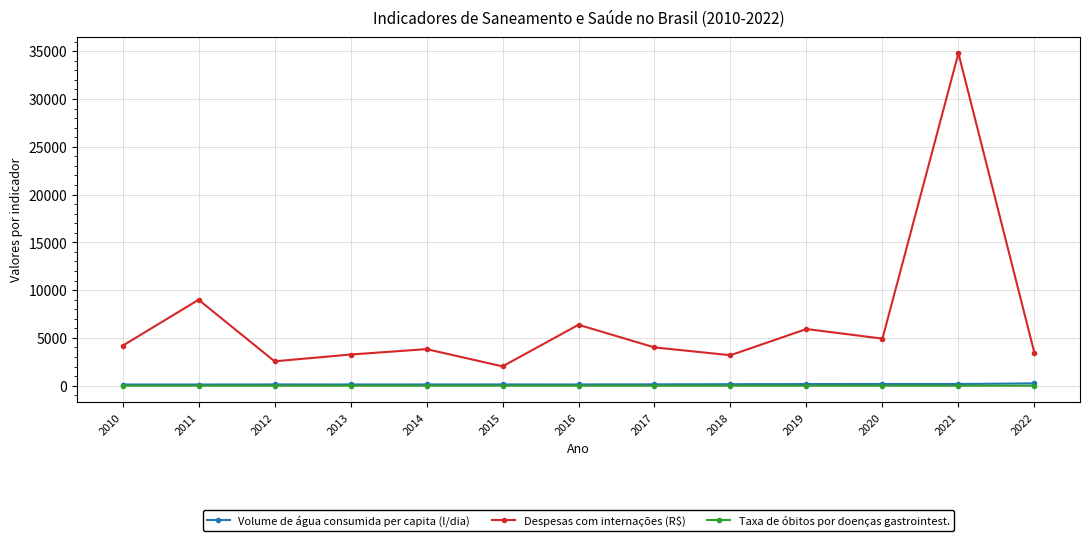

Where does the Despesas com internações (R$) series first go above 4003?

2010